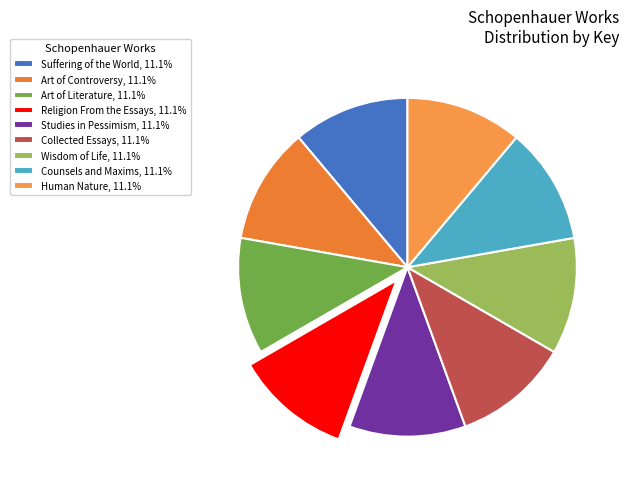

Count the number of slices in the pie.

9